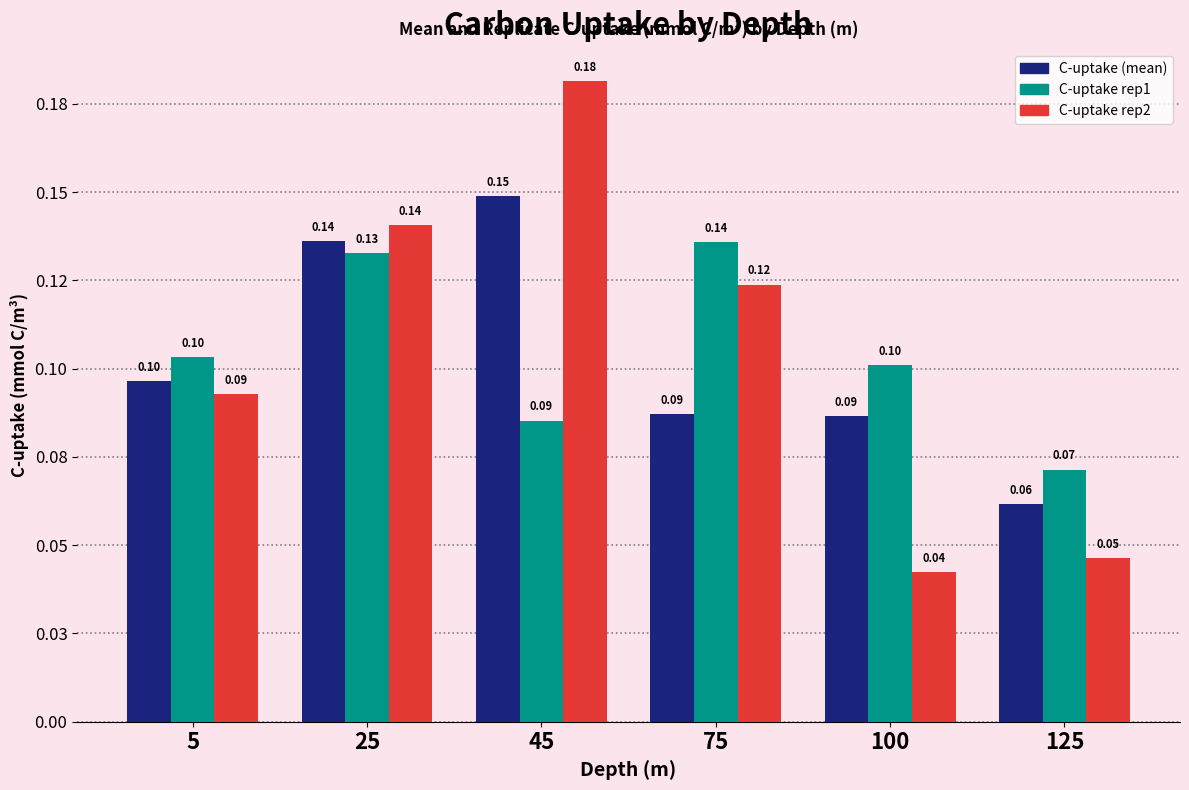

At which category is the sum across all series the highest?

45